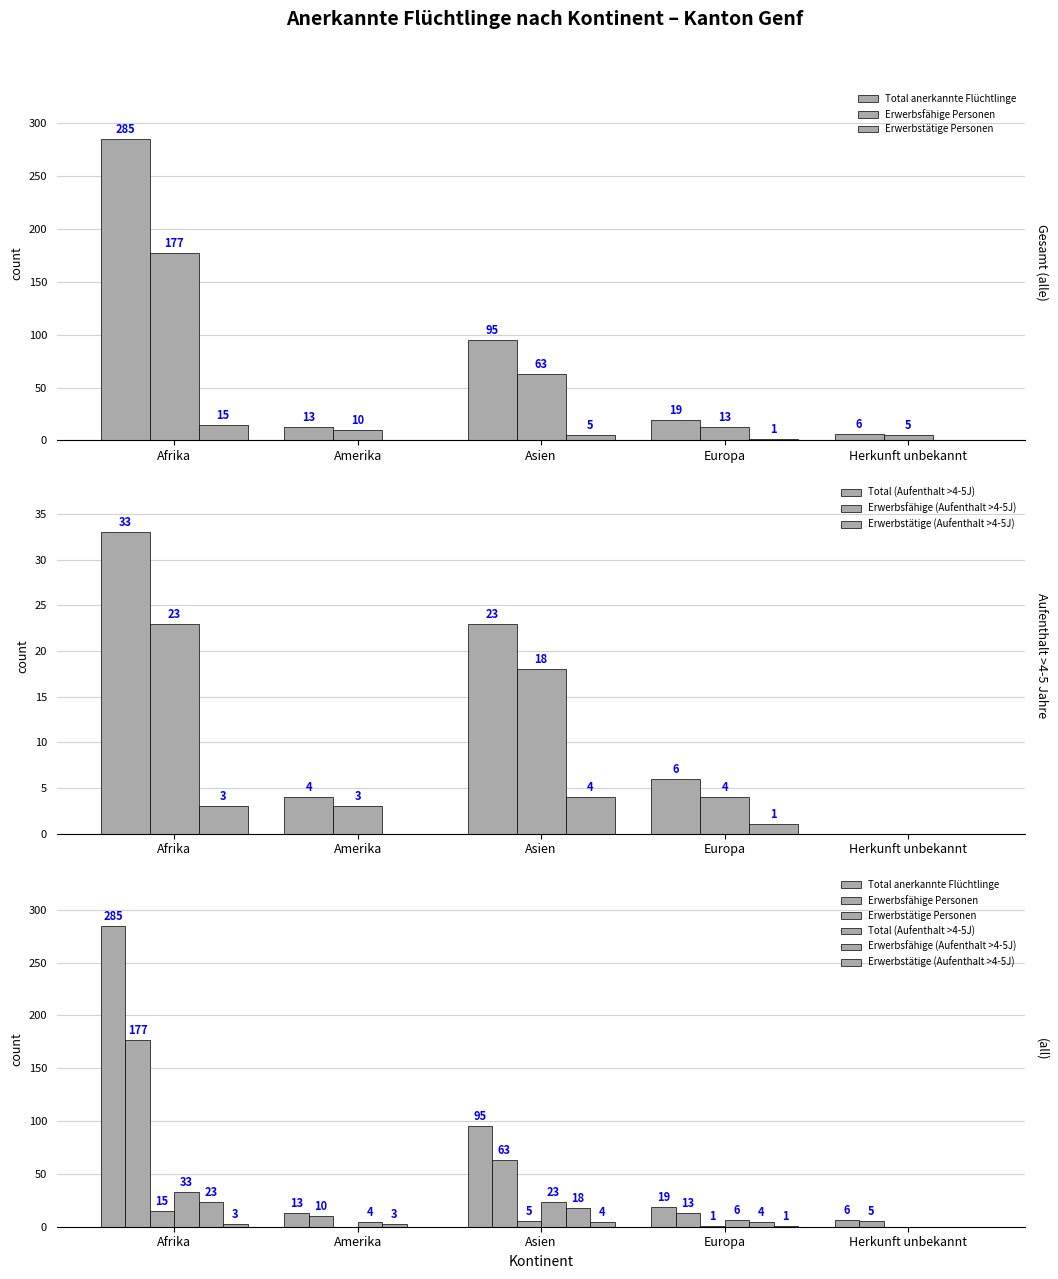

The Total anerkannte Flüchtlinge series shows 48 at Asien. True or false?

False